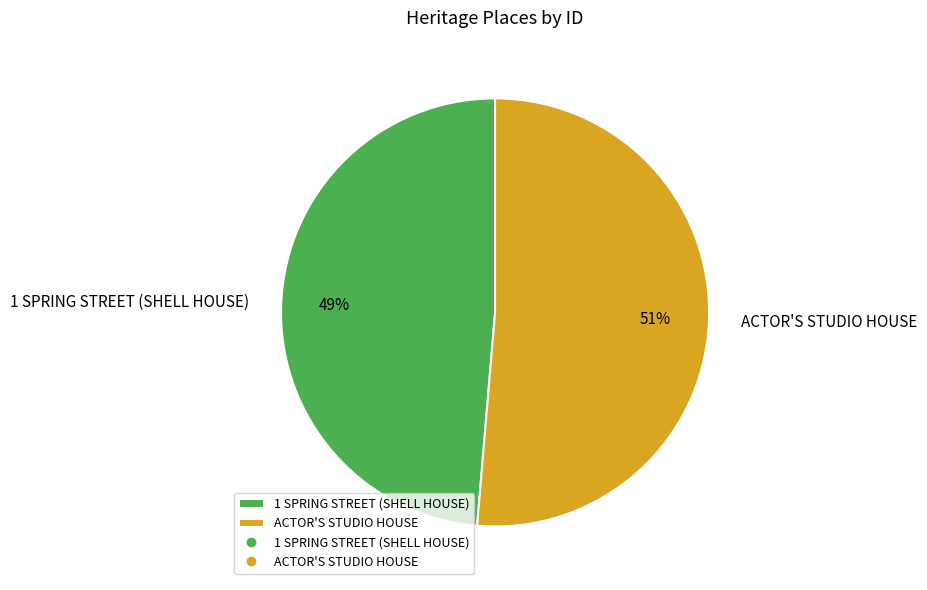

What percentage is the 1 SPRING STREET (SHELL HOUSE) slice, to the nearest percent?

49%